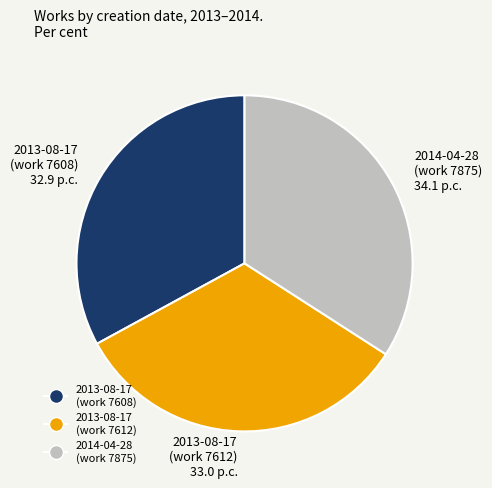

What is the largest slice in the pie chart?

2014-04-28 (work 7875) 34.1 p.c.